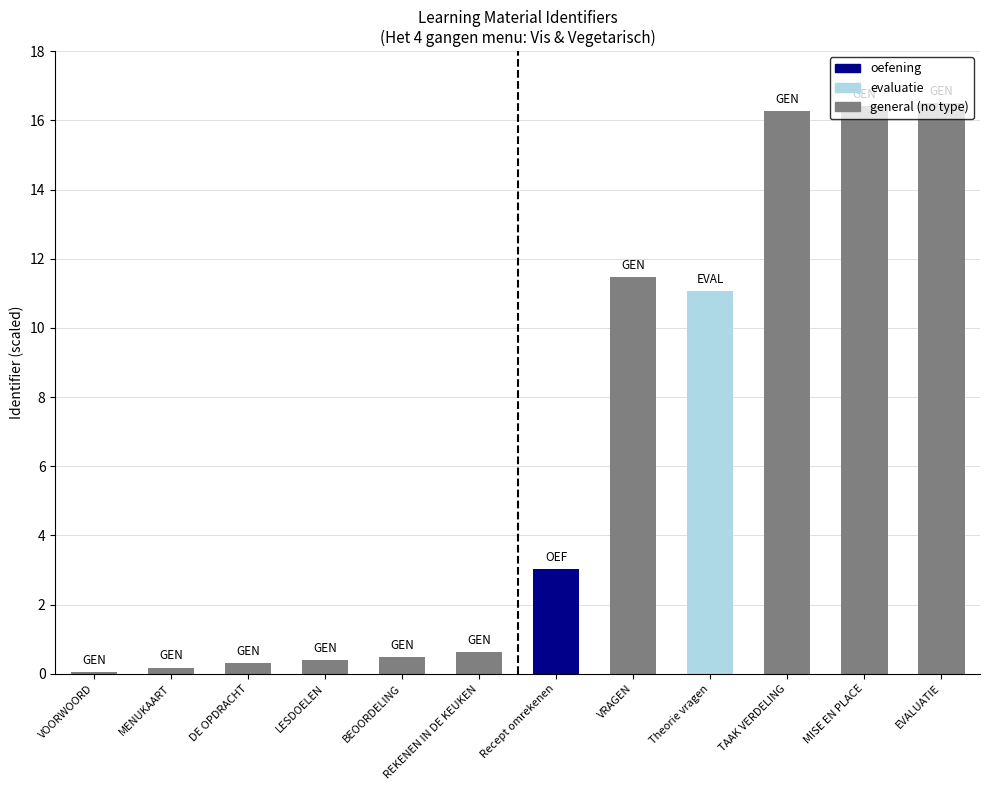

Which has a higher value, VRAGEN or LESDOELEN?

VRAGEN